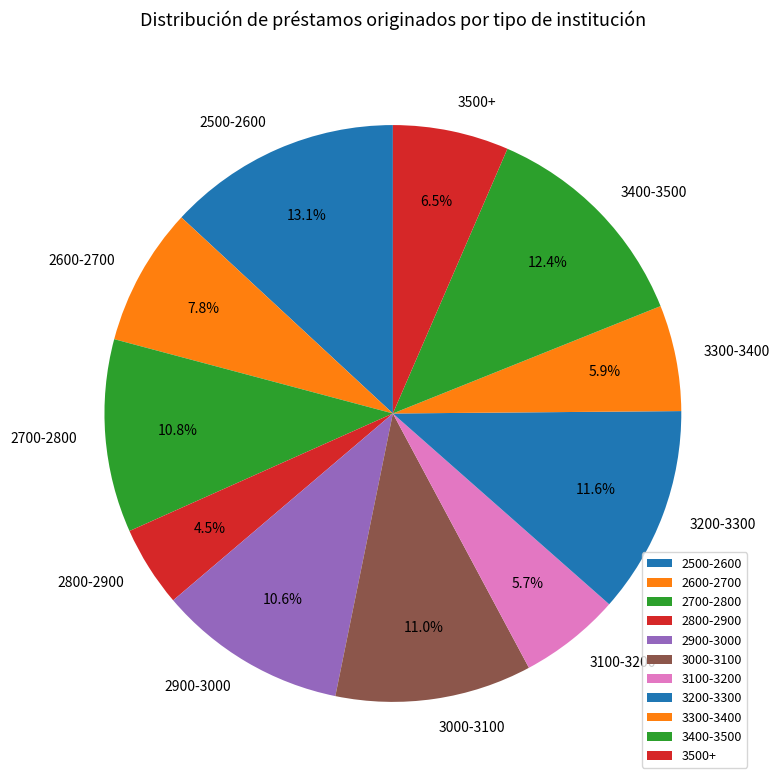

What is the largest slice in the pie chart?

2500-2600